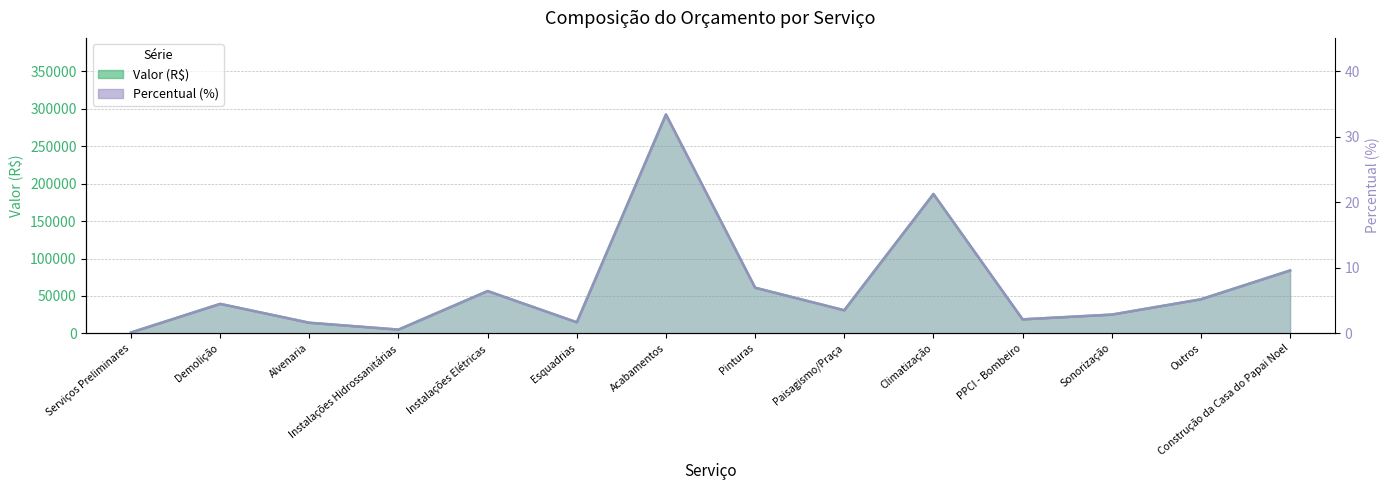

Which category has the highest value across all series?

Acabamentos